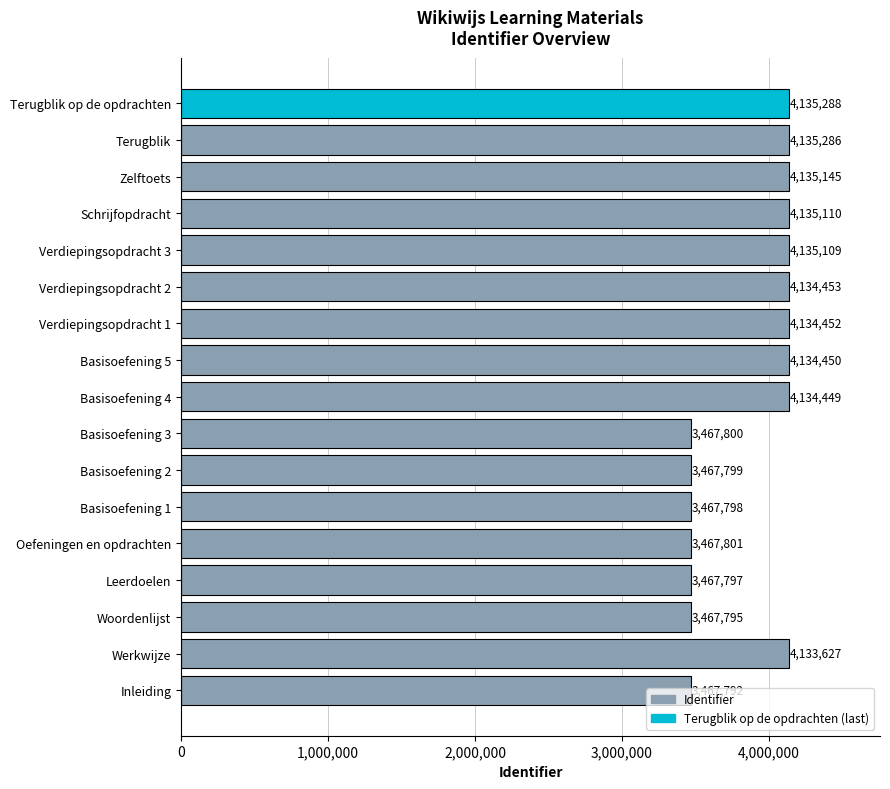

The chart shows a value of 4133627 at Werkwijze. True or false?

True